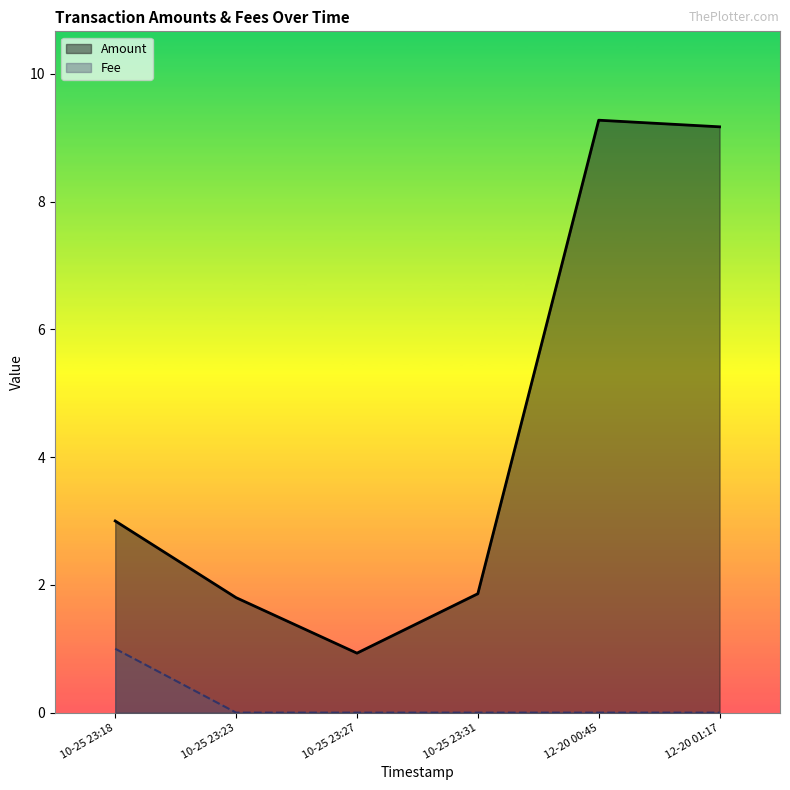

Read the Amount value at 10-25 23:31.

1.9